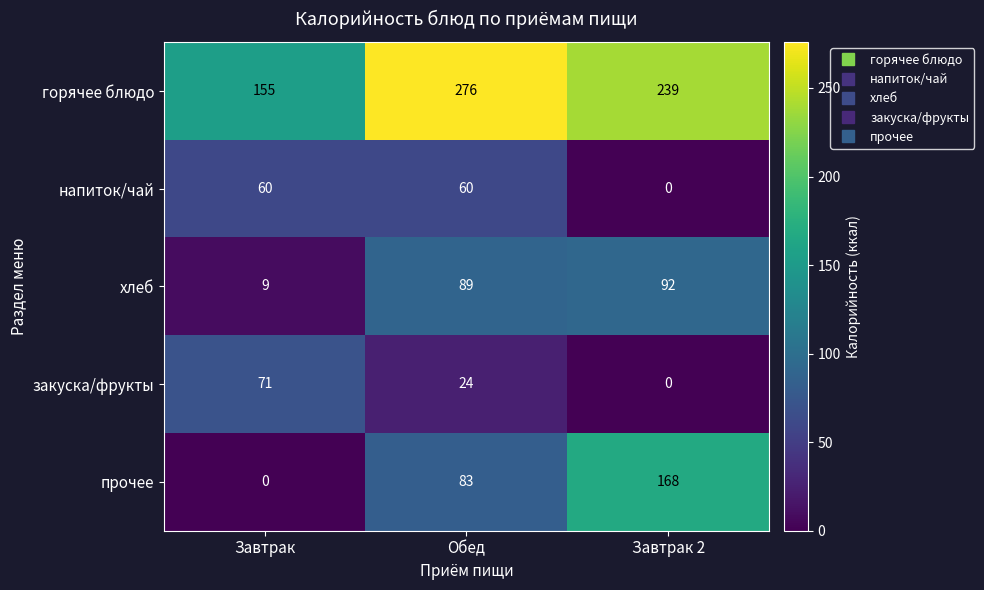

At how many categories does at least one series exceed 222?

2